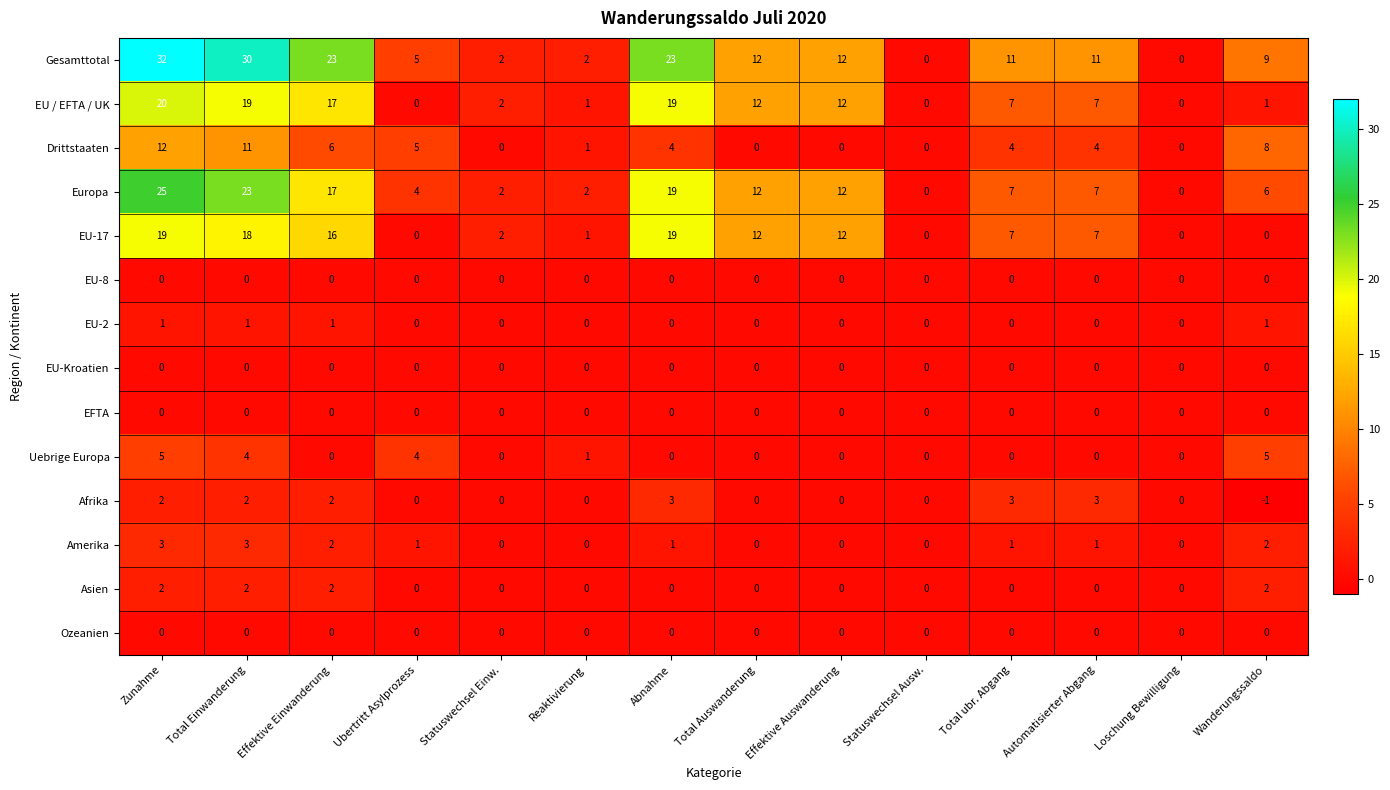

Is the value of Drittstaaten at Statuswechsel Einw. greater than the value of EU-2 at Total Einwanderung?

No